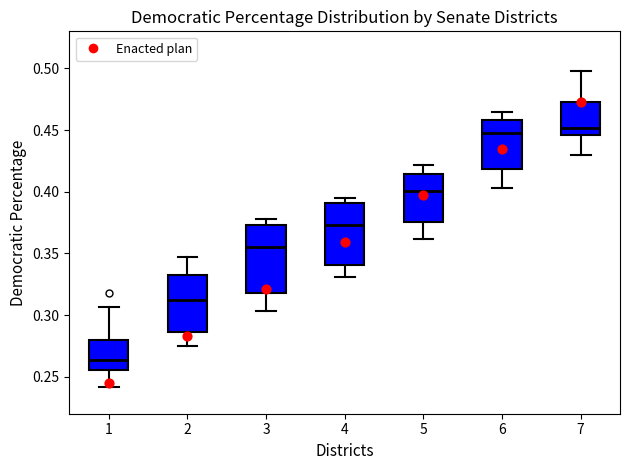

Reading left to right, read every box against the y-axis: the position of its median line, the range the box covers, and the ends of its whiskers. The values are not printed on the chart, so give them approximately, as read against the axis.

1: median 0.265, box 0.255 to 0.280, whiskers 0.240 to 0.305
2: median 0.310, box 0.285 to 0.330, whiskers 0.275 to 0.345
3: median 0.355, box 0.320 to 0.375, whiskers 0.305 to 0.380
4: median 0.375, box 0.340 to 0.390, whiskers 0.330 to 0.395
5: median 0.400, box 0.375 to 0.415, whiskers 0.360 to 0.420
6: median 0.445, box 0.420 to 0.460, whiskers 0.405 to 0.465
7: median 0.450, box 0.445 to 0.475, whiskers 0.430 to 0.500